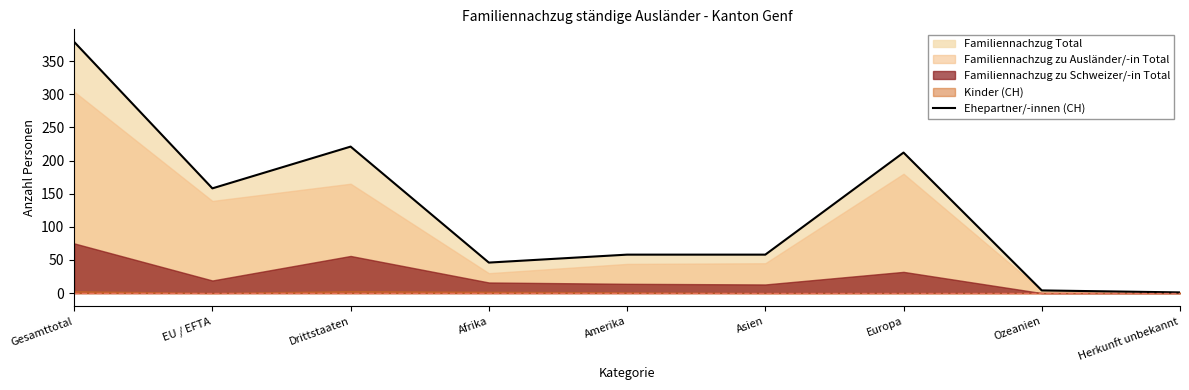

Reading left to right, list all the values displayed in this chart.

379	158	221	46	58	58	212	4	1